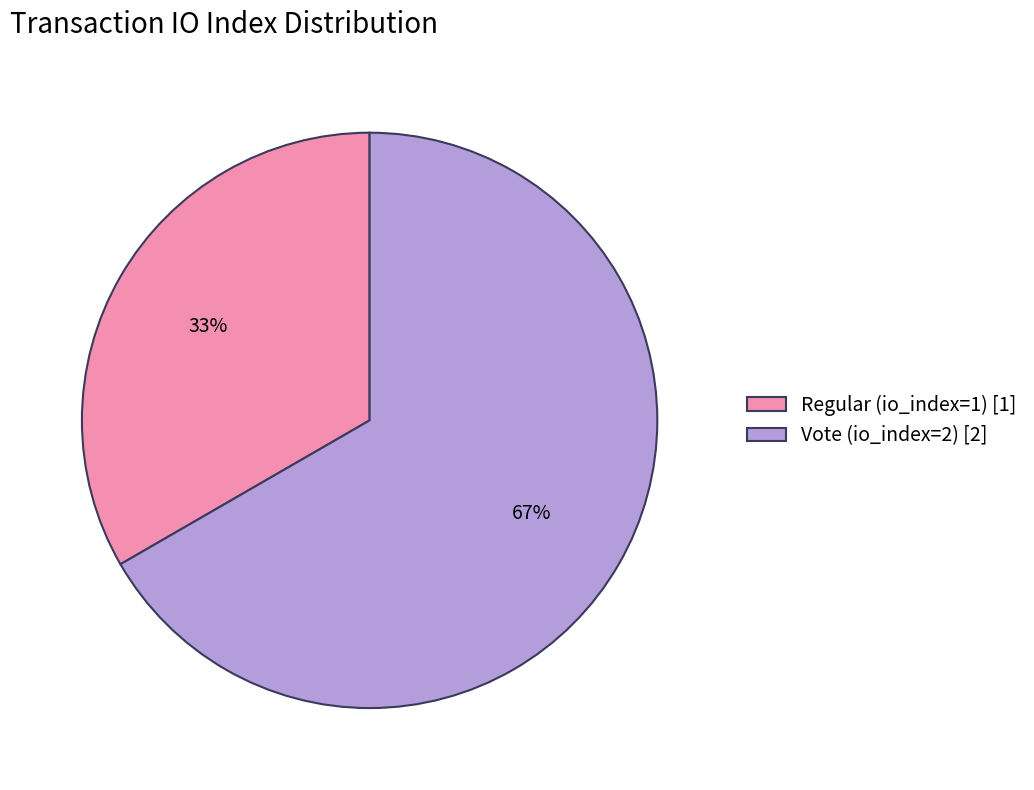

Which has a higher value, Vote (io_index=2) or Regular (io_index=1)?

Vote (io_index=2)